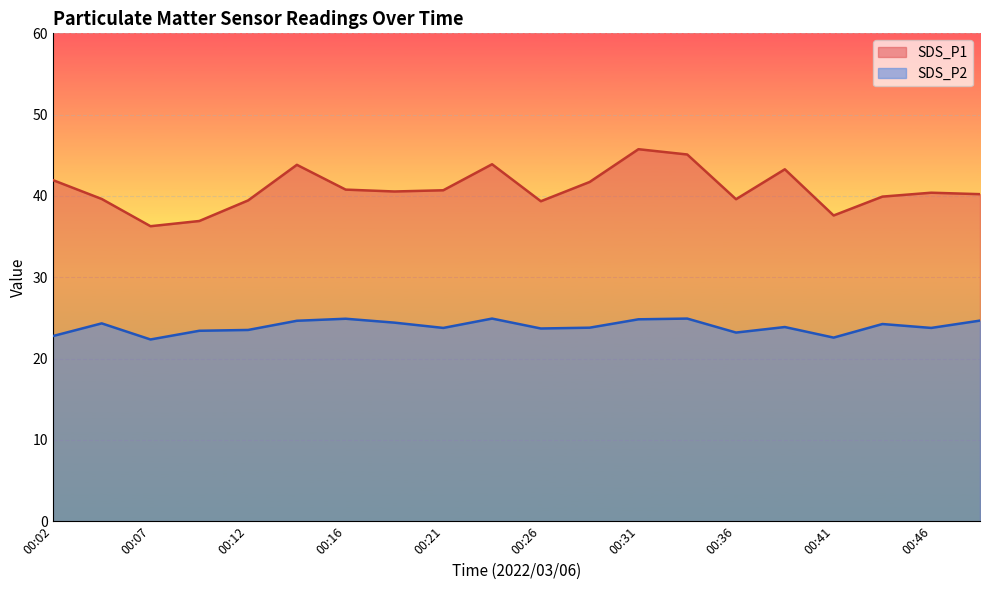

What is the greatest value displayed?

45.8